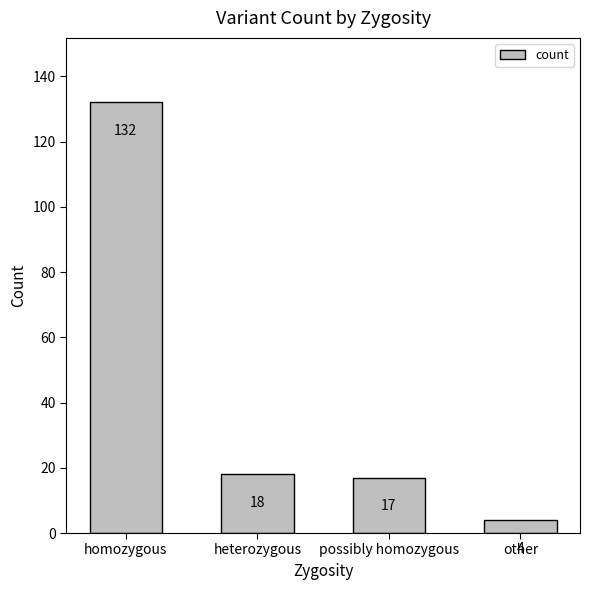

What position from the left is heterozygous?

2